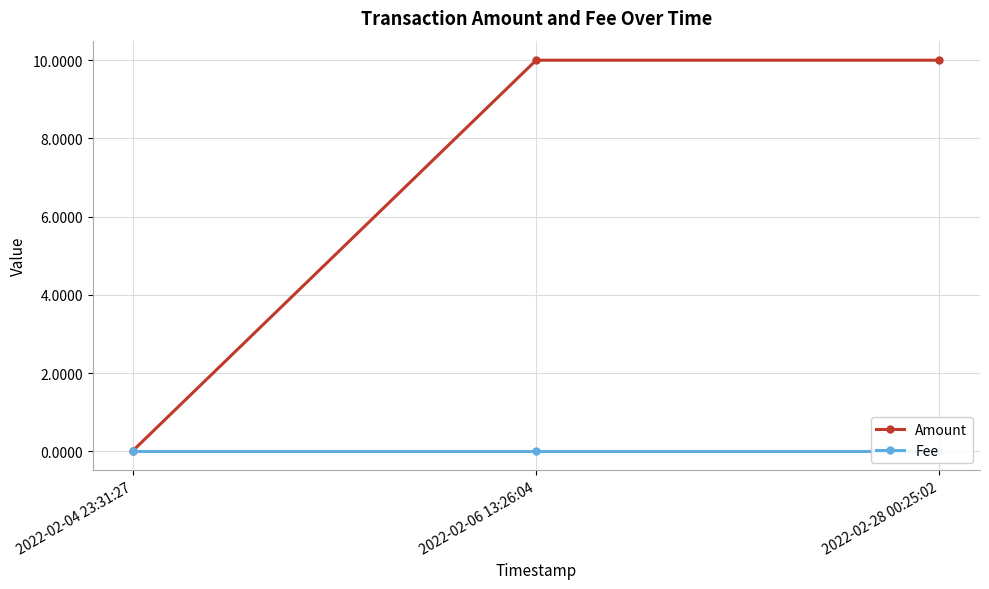

The value of Amount at 2022-02-04 23:31:27 is 0.0. True or false?

False